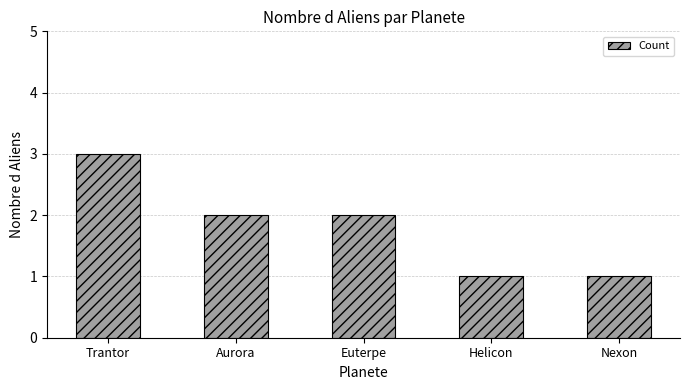

Are the bars horizontal?

No